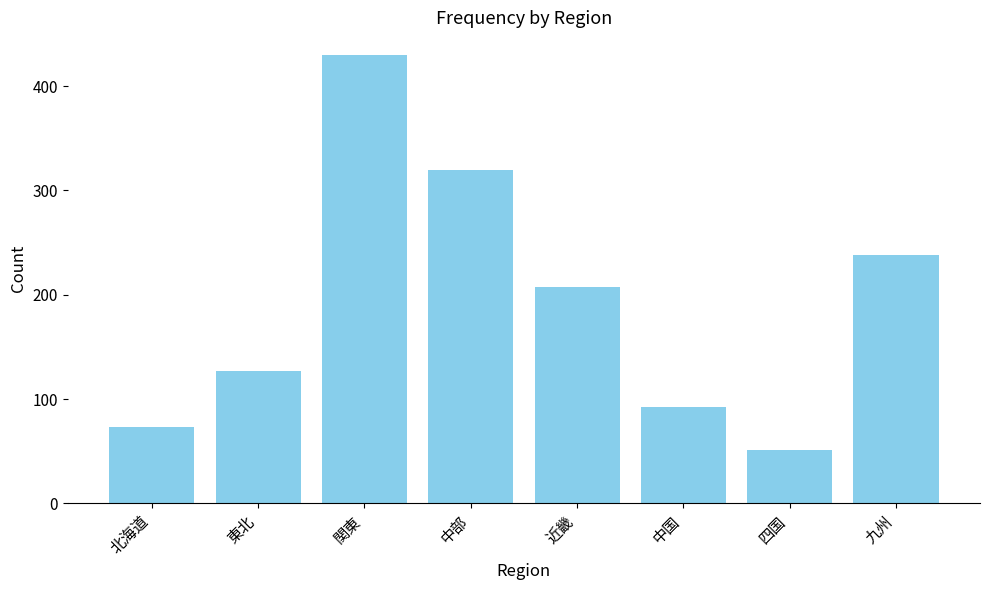

Reading right to left, list all the values displayed in this chart.

九州=238	四国=51	中国=92	近畿=207	中部=320	関東=430	東北=127	北海道=73